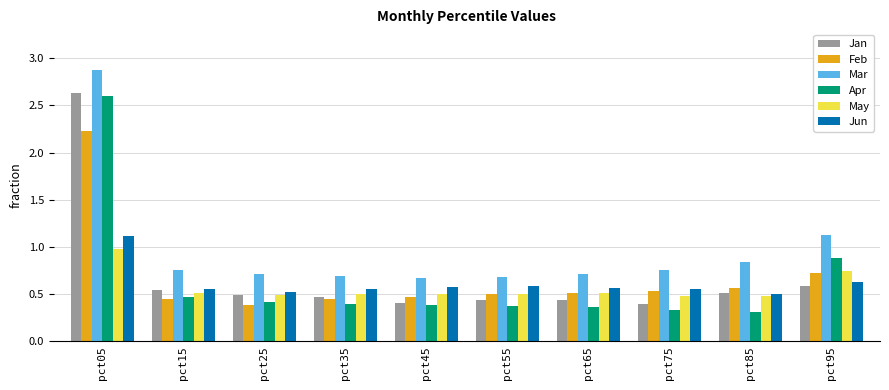

How many bars are there in each group?

6